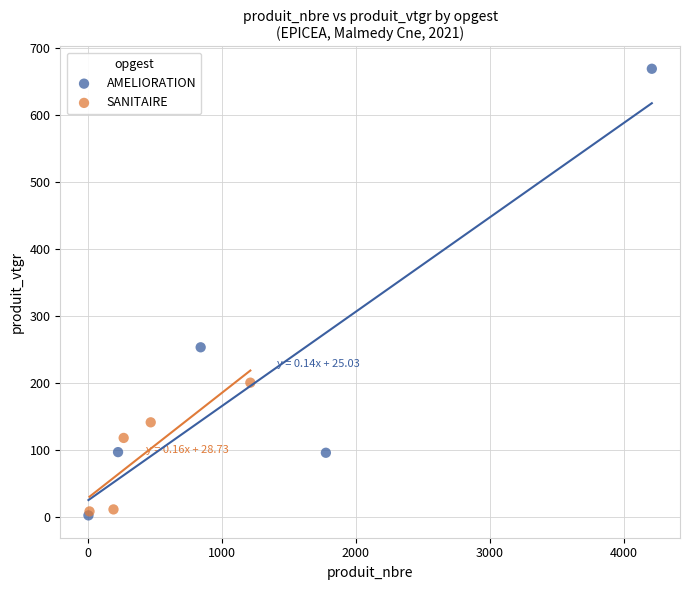

Which series reaches the maximum Y coordinate?

AMELIORATION